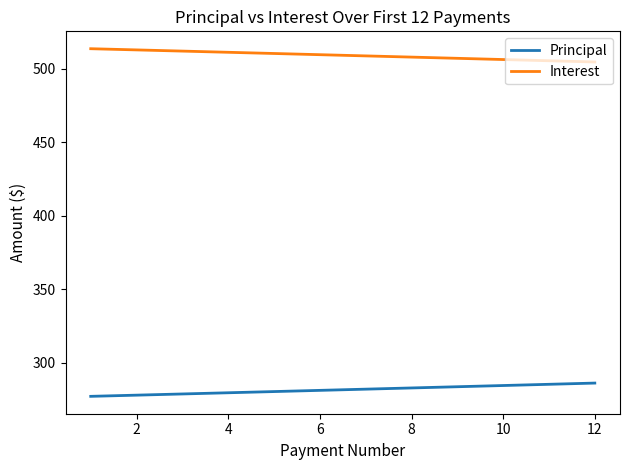

List the series in order of their overall mean, highest first.

Interest, Principal